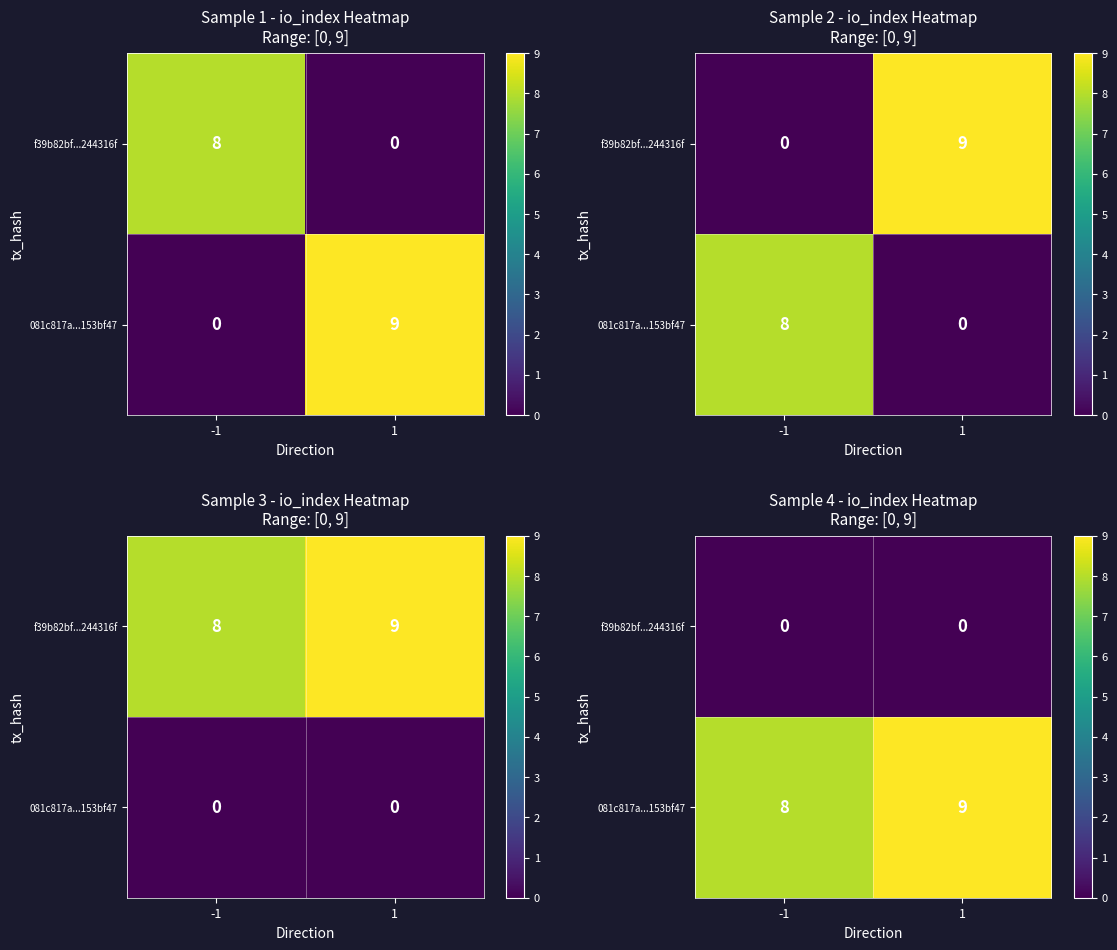

Is the value of f39b82bf...244316f at -1 greater than the value of 081c817a...153bf47 at -1?

No